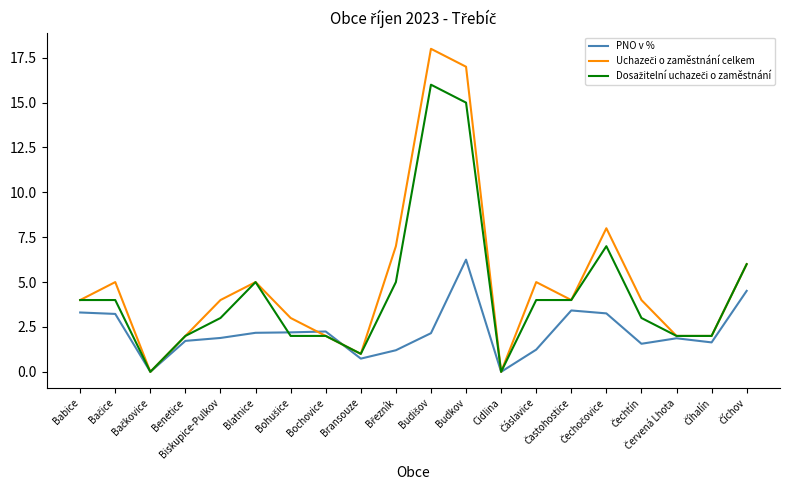

What is the maximum value shown in the chart?

18.0